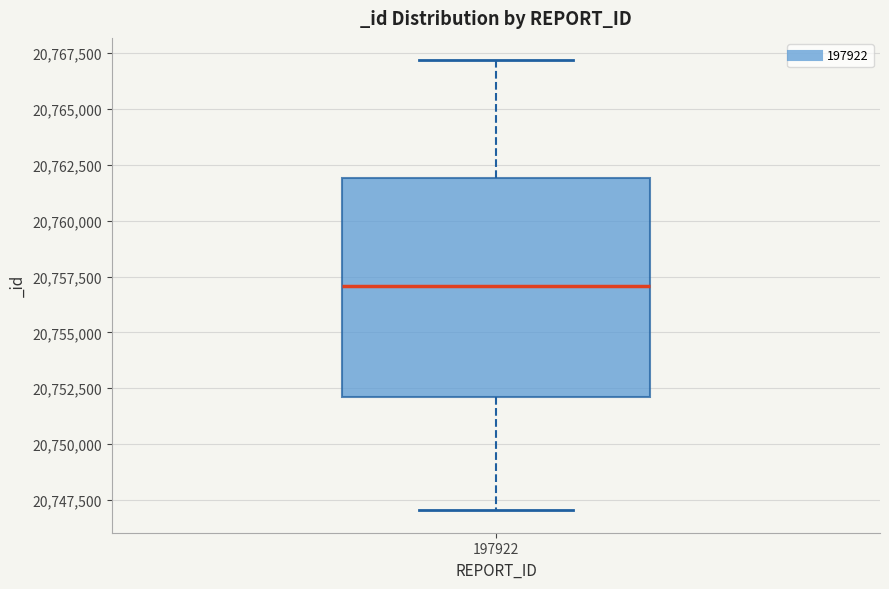

Read this box plot against the y-axis: the position of the median line, the range covered by the box, and the ends of both whiskers. The values are not printed on the chart, so give them approximately, as read against the axis.

median 20757000, box 20752000 to 20762000, whiskers 20747000 to 20767000